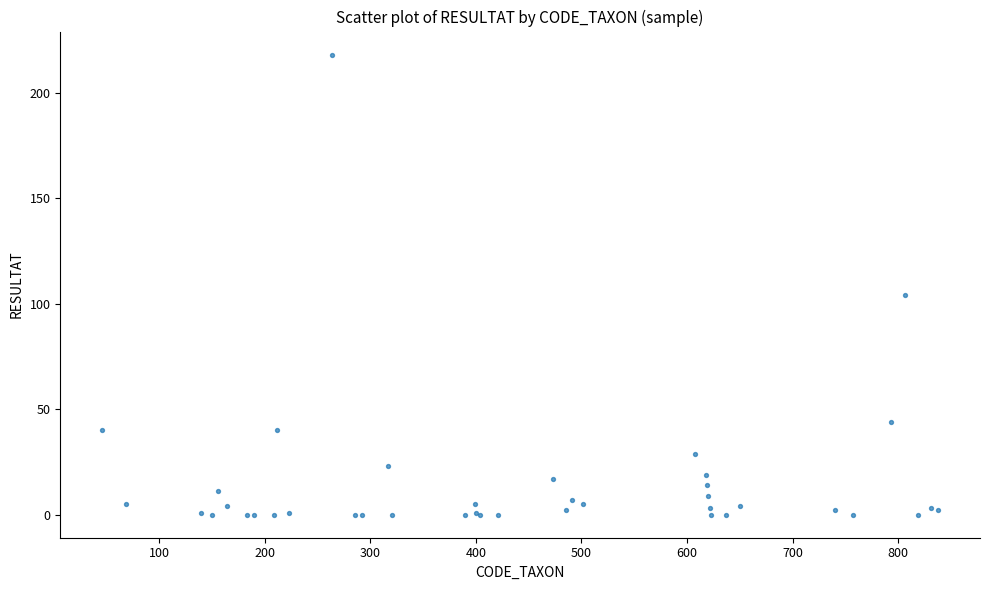

What Y value in the scatter plot is closest to 109?

104